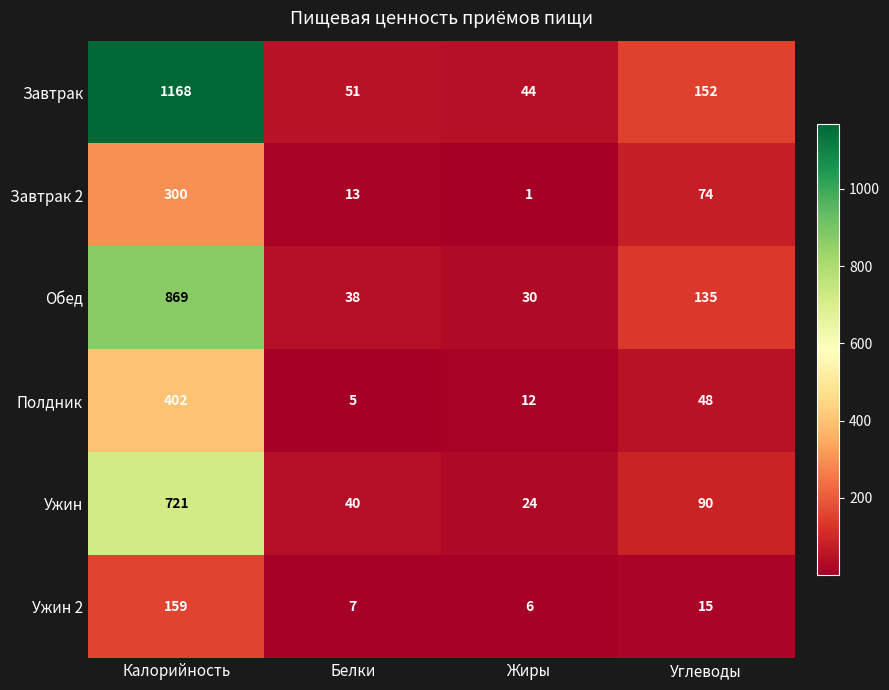

At which label is Завтрак closest to 606?

Углеводы